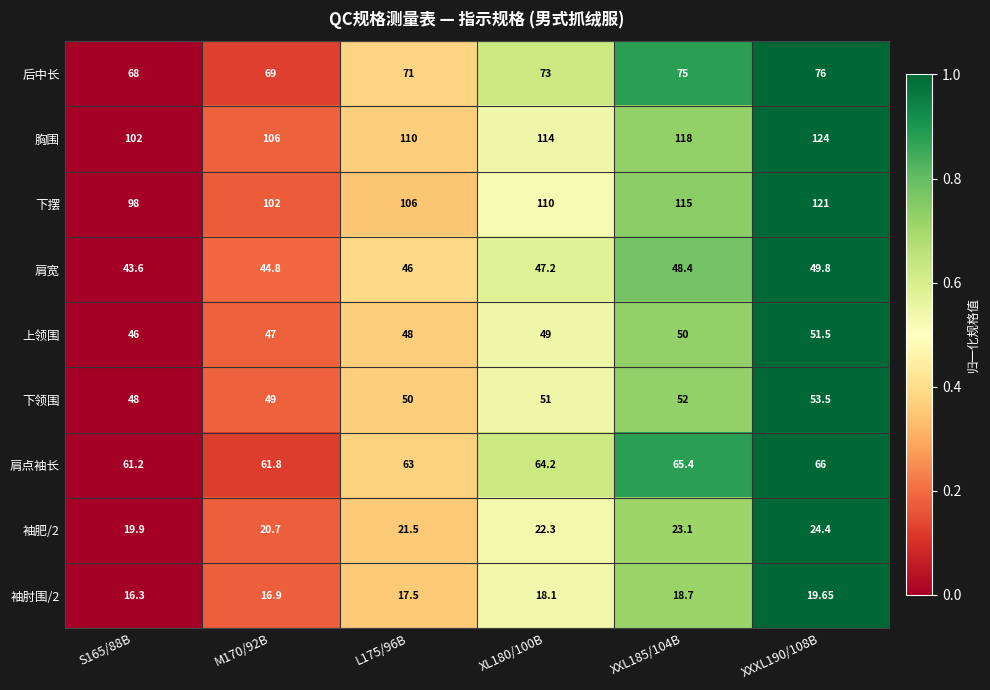

Which series has the widest spread of values?

下摆